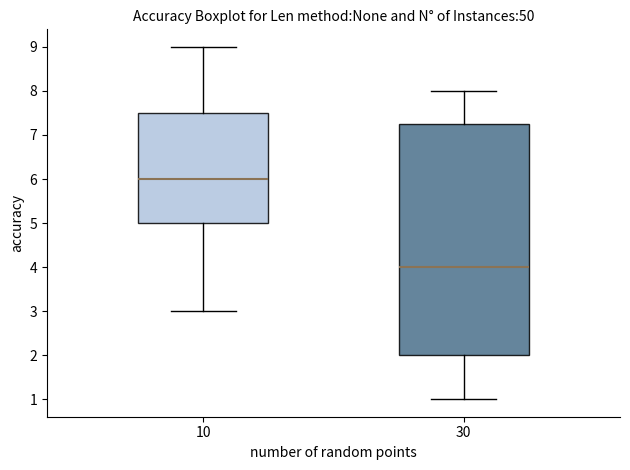

Which box's median line is the lowest?

30